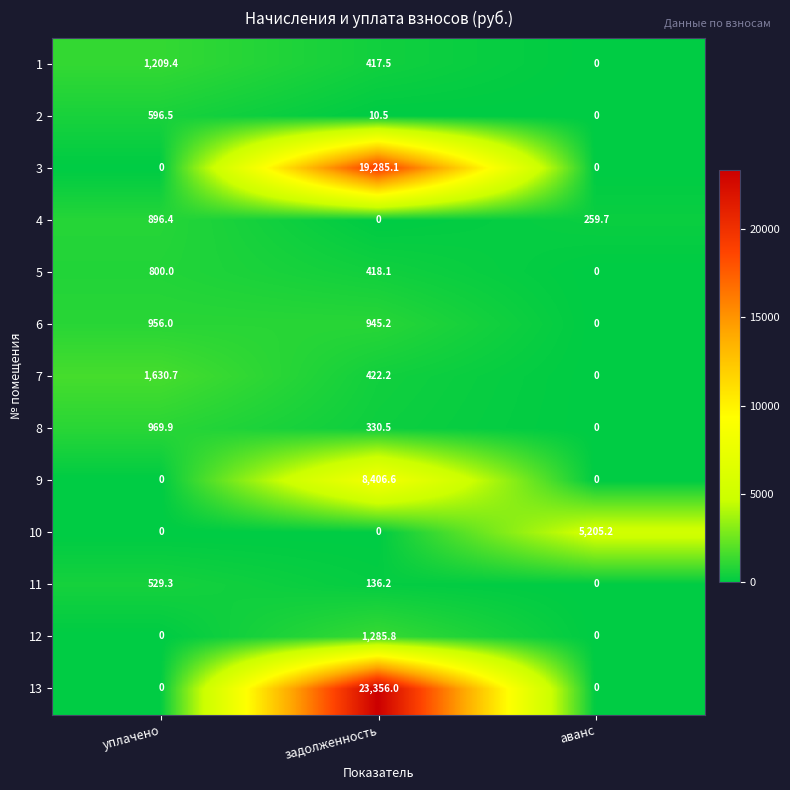

Which series has the largest range (max minus min)?

13